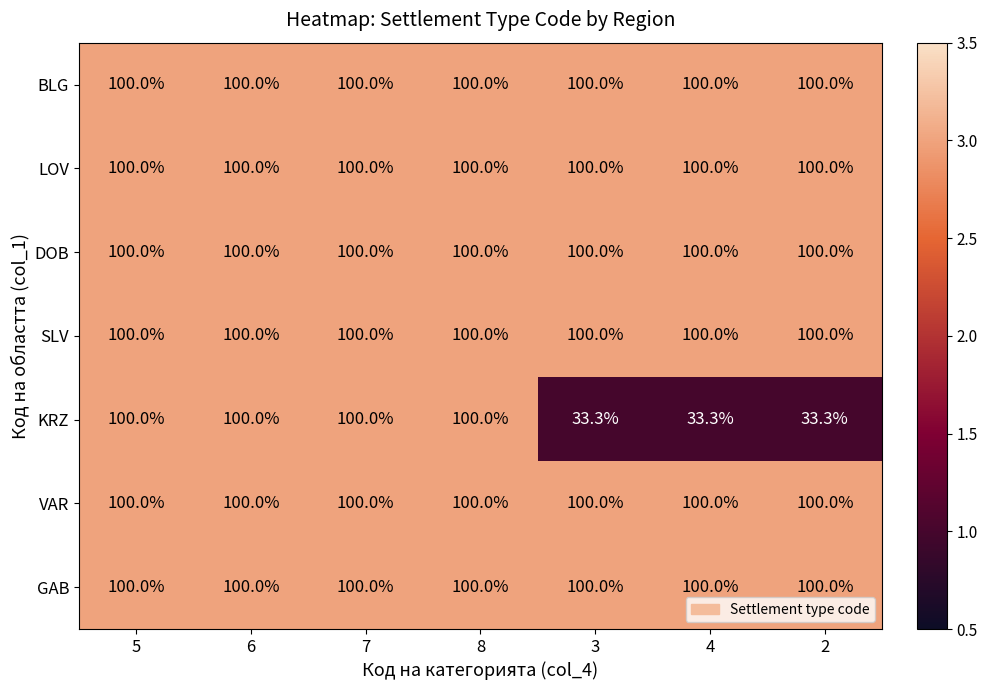

True or false: SLV has a value of 47.7 at 7.

False